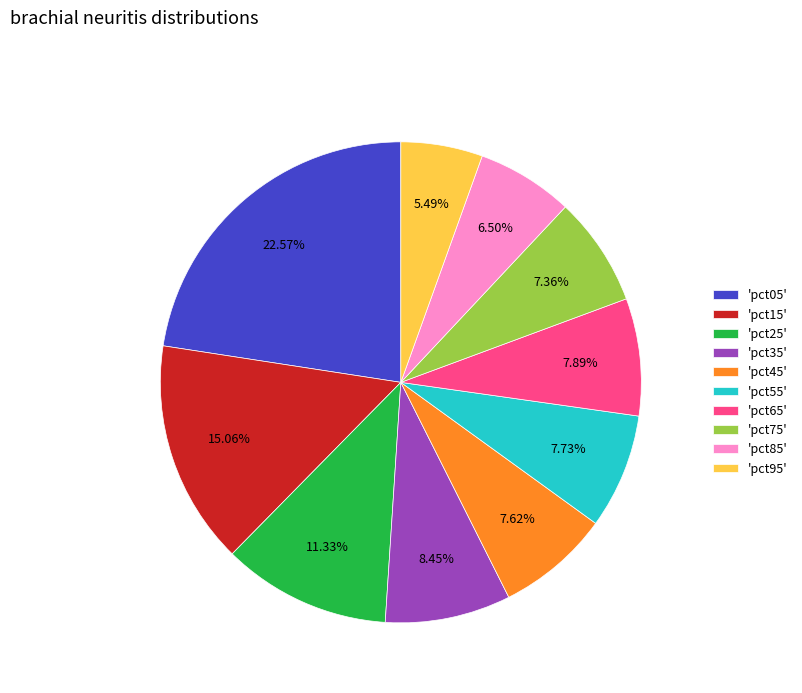

Which slice is the smallest?

'pct95'